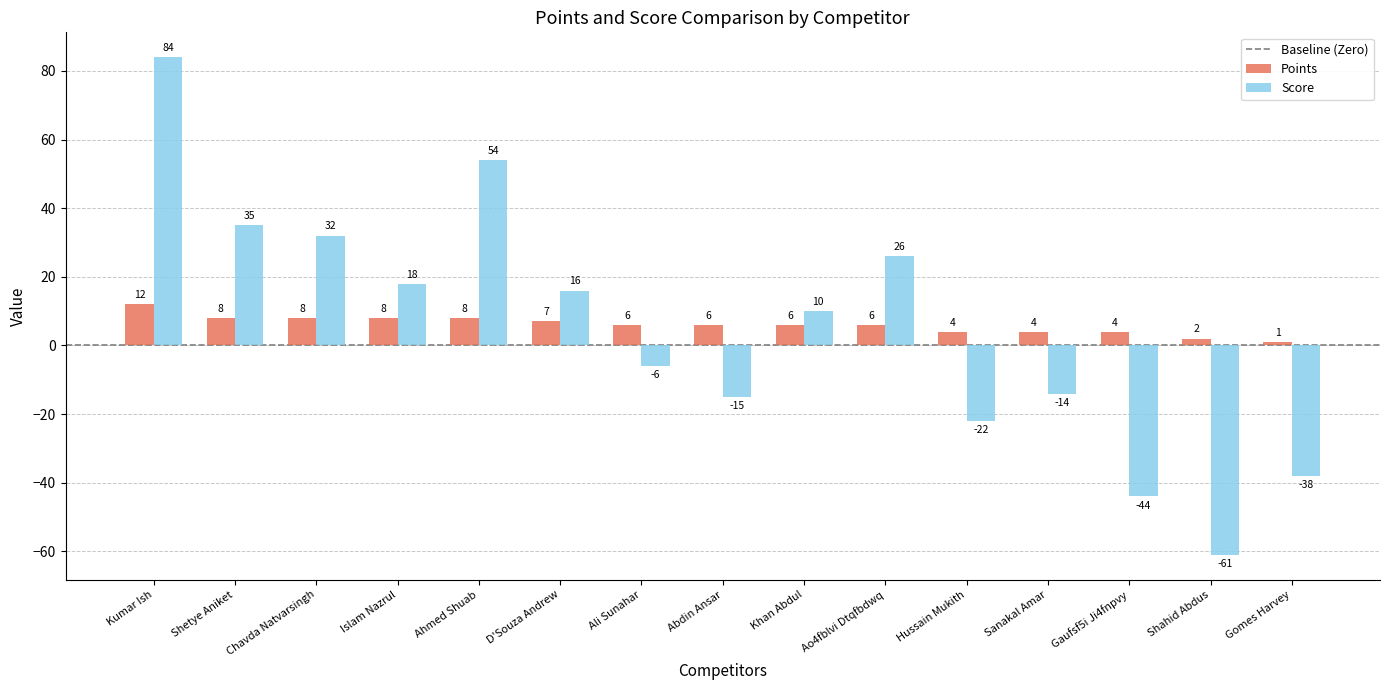

What is the difference between the Score values at Chavda Natvarsingh and Sanakal Amar?

46